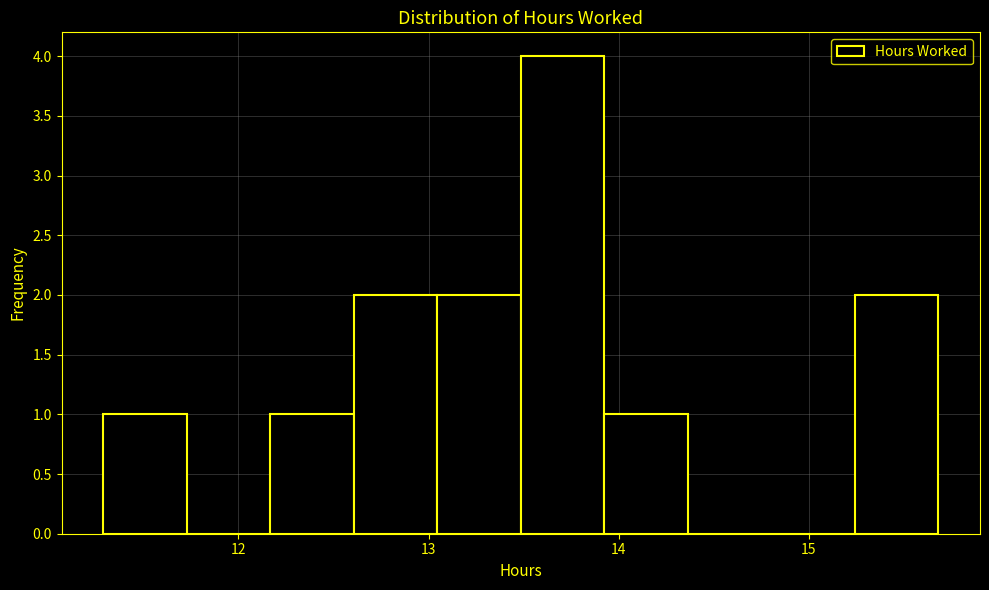

Which range on the x-axis has the tallest bar?

13.5 to 13.9